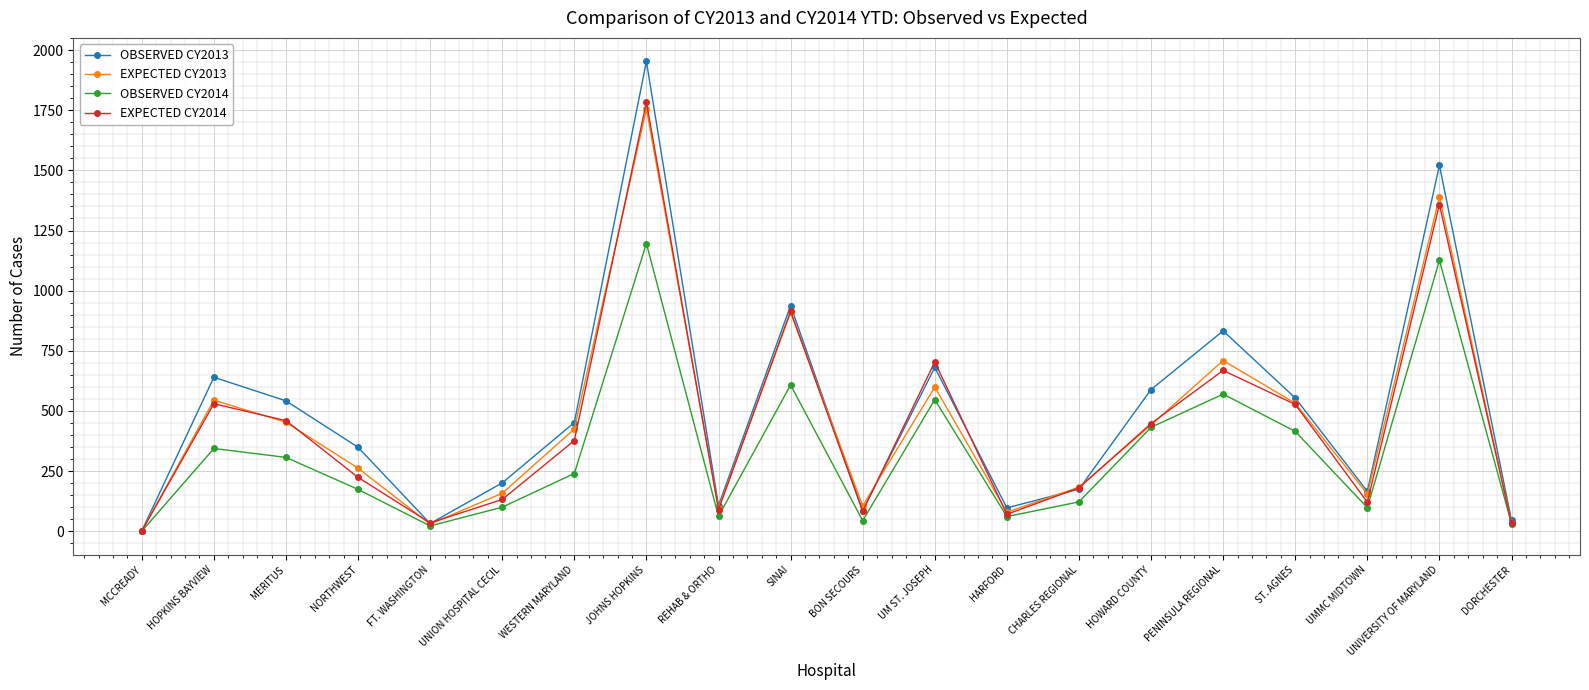

Where is EXPECTED CY2013 nearest to the value 878?

SINAI